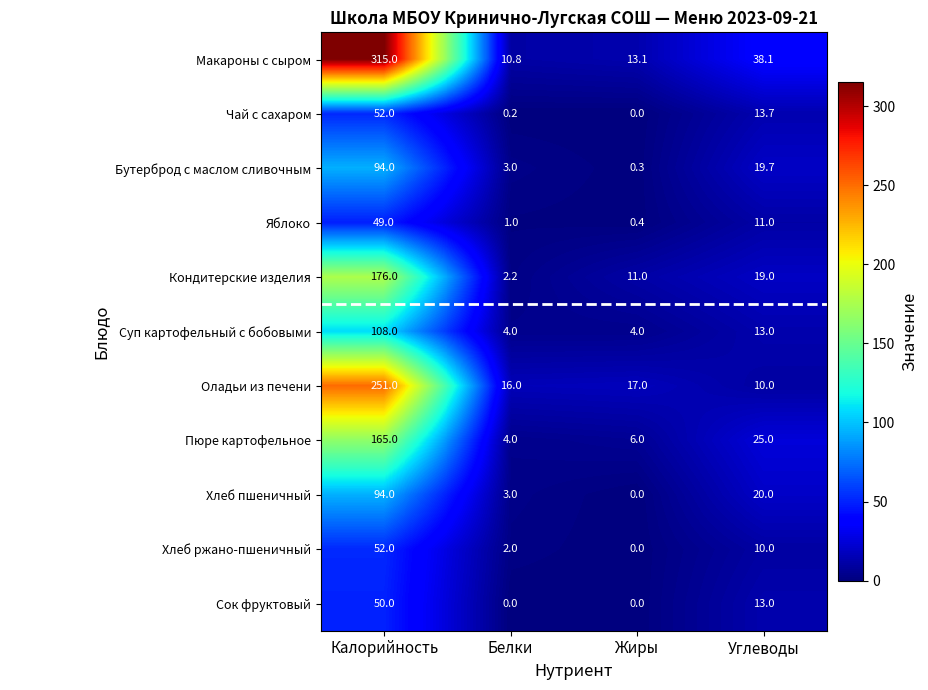

Is it true that Хлеб ржано-пшеничный equals 10.0 at Углеводы?

True